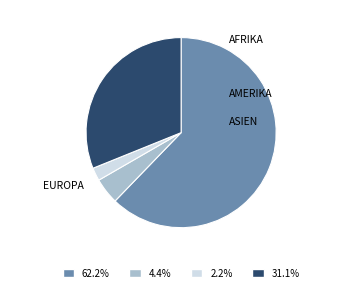

Is there a majority slice in this chart?

Yes